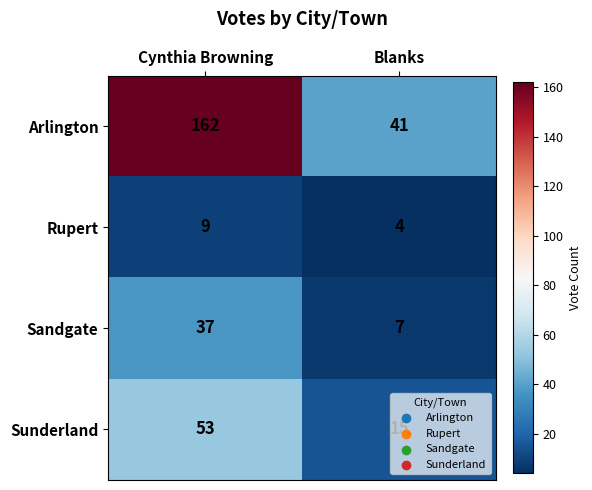

Count the number of categories in the chart.

2